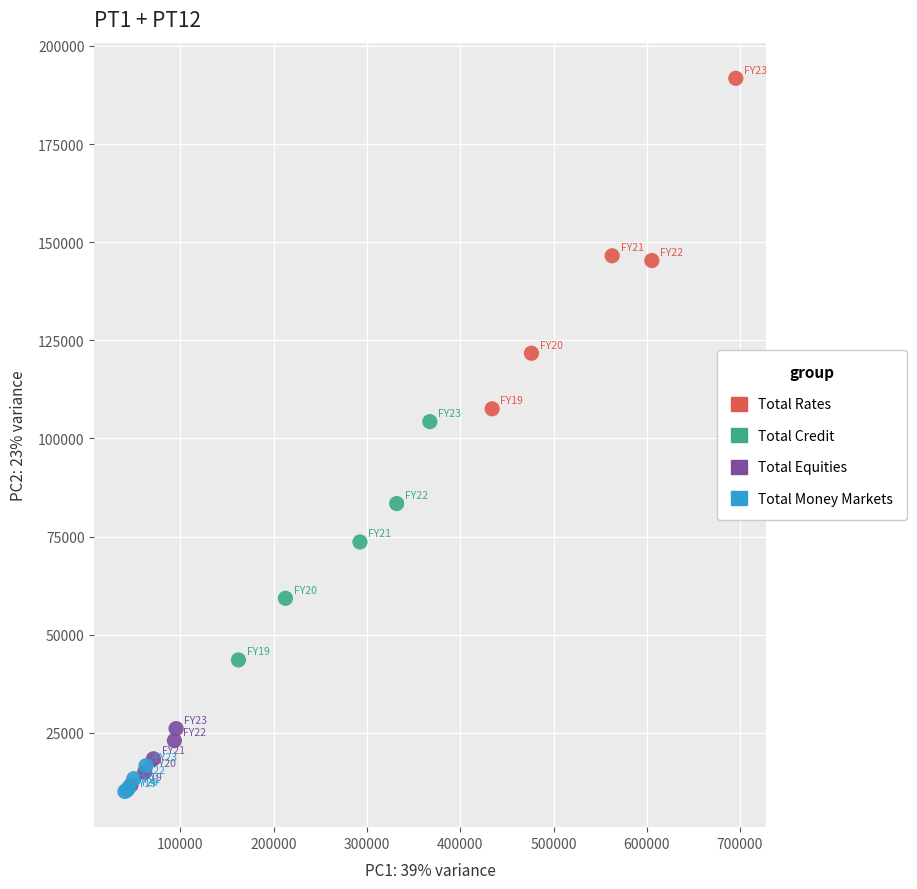

Which series has the largest Y range (max minus min)?

Total Rates